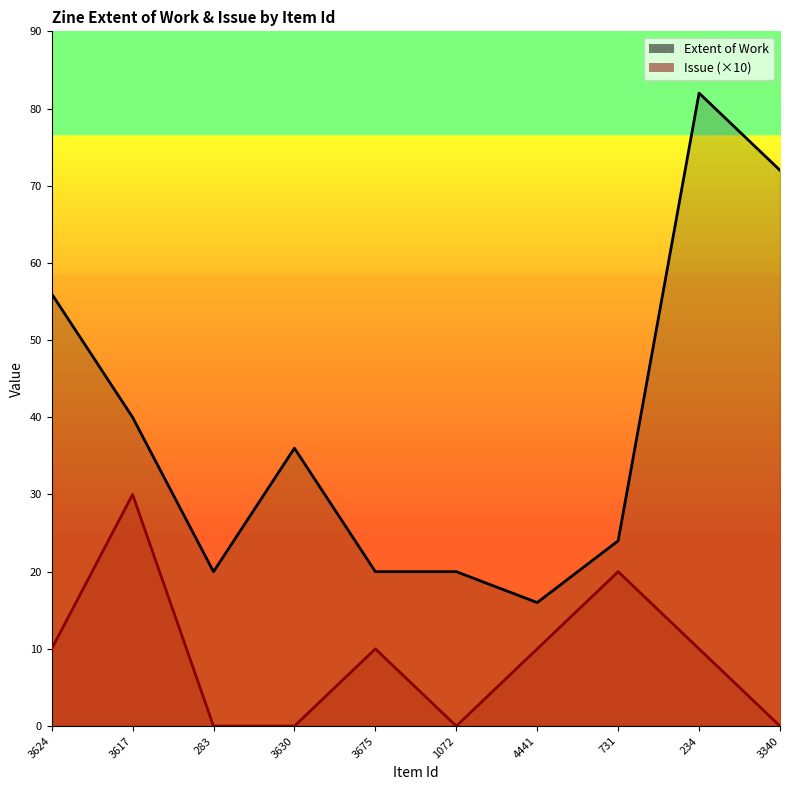

How many categories are shown in the chart?

10